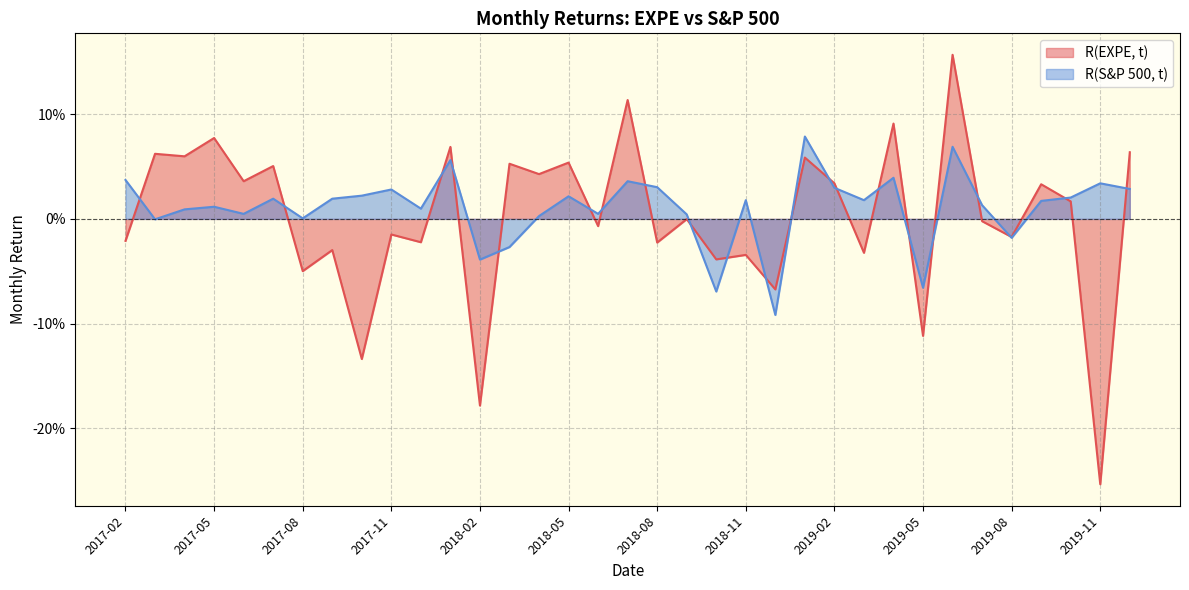

How many data points in R(S&P 500, t) are above 0?

28